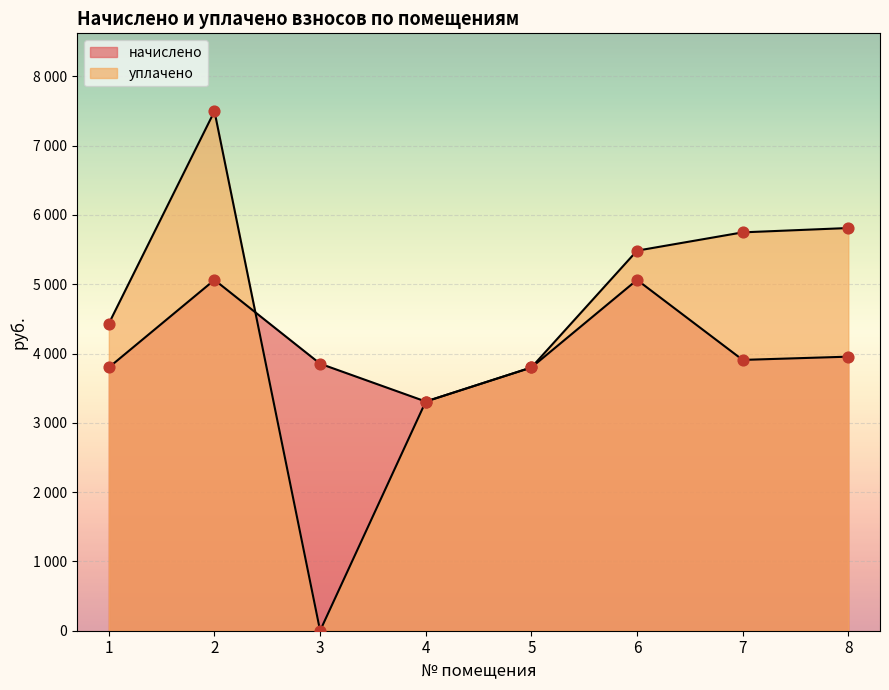

Which series has the largest total across all categories?

уплачено